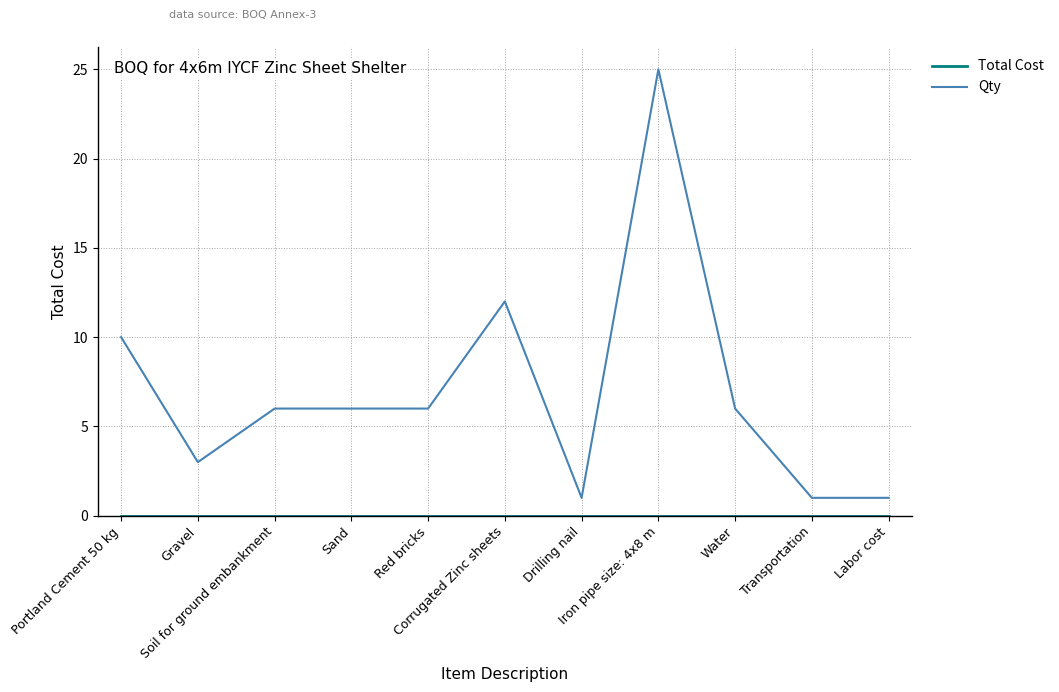

Which series has the widest spread of values?

Qty